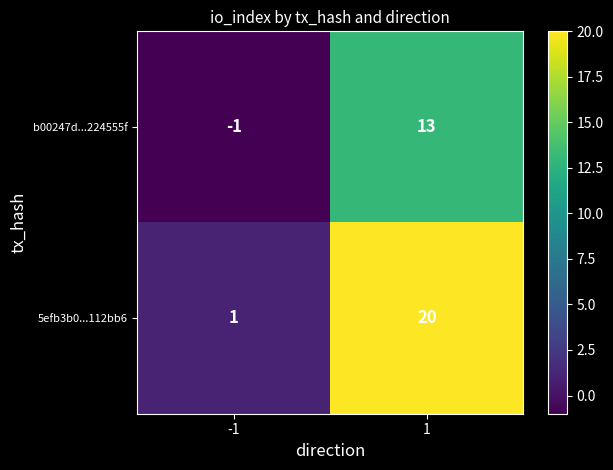

The value of 5efb3b0...112bb6 at 1 is 20. True or false?

True